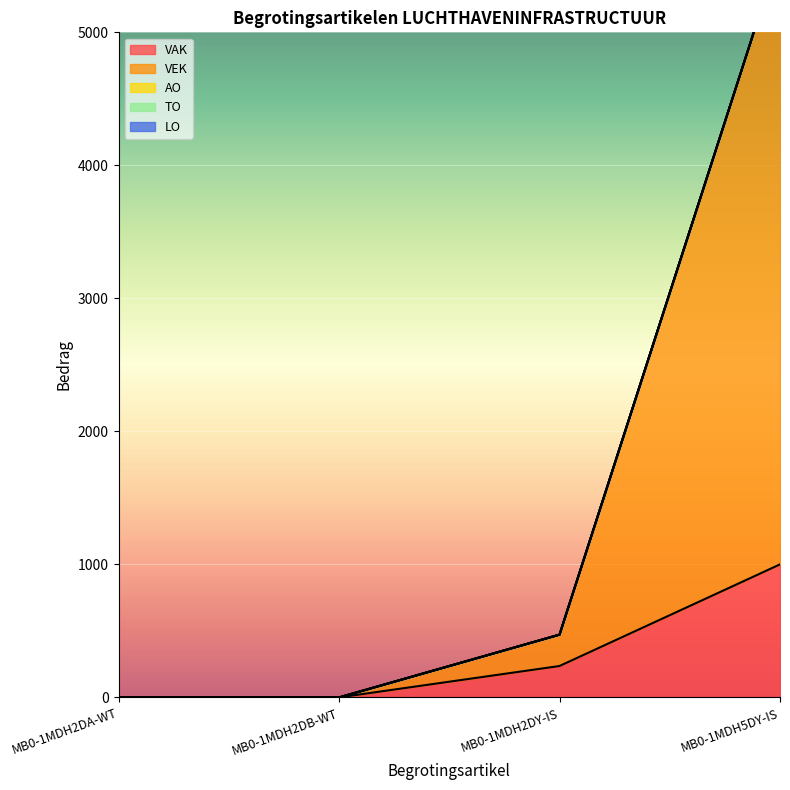

Is the value of VEK at MB0-1MDH5DY-IS greater than the value of AO at MB0-1MDH2DB-WT?

Yes